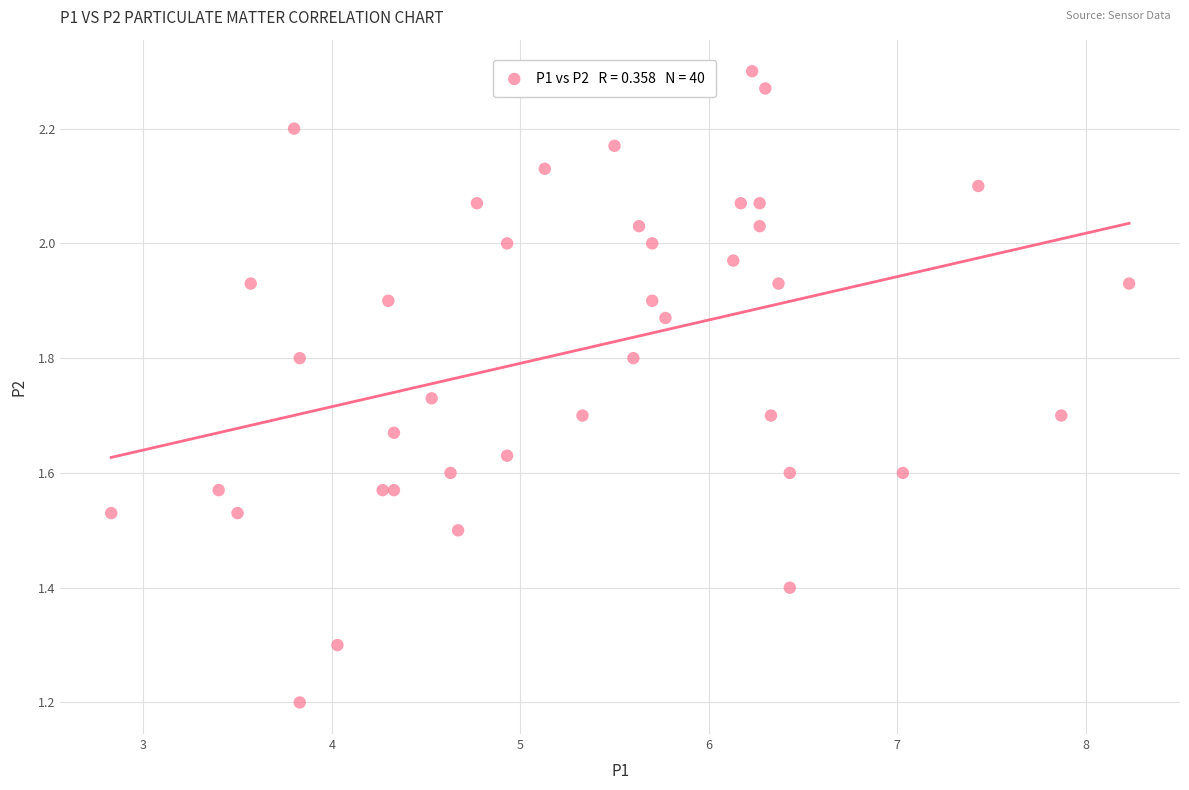

What is the range of Y values (max minus min)?

1.1